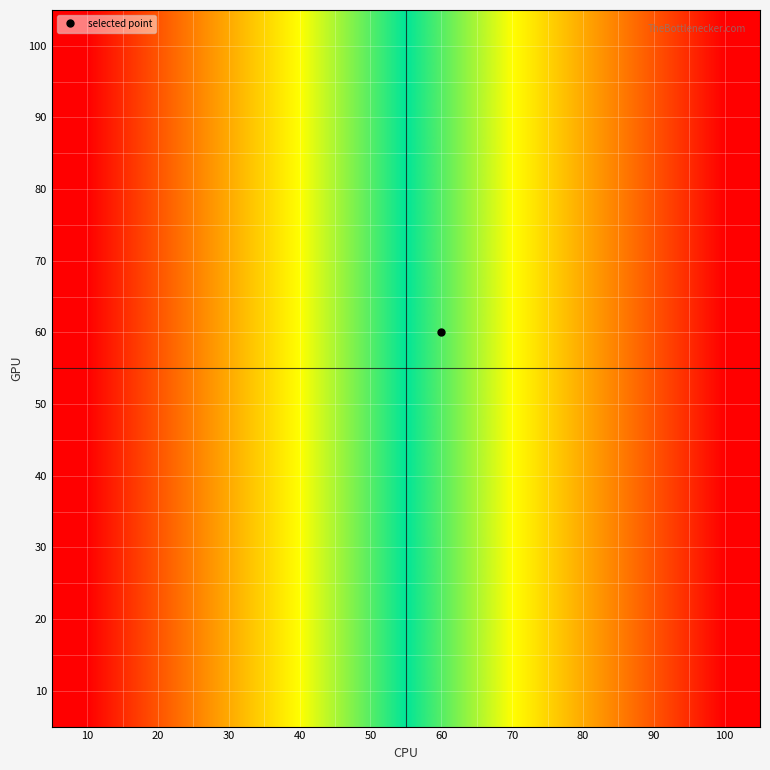

Reading left to right, transcribe all the data shown in this chart.

10: 10=10	20=20	30=30	40=40	50=50	60=60	70=70	80=80	90=90	100=100
20: 10=10	20=20	30=30	40=40	50=50	60=60	70=70	80=80	90=90	100=100
30: 10=10	20=20	30=30	40=40	50=50	60=60	70=70	80=80	90=90	100=100
40: 10=10	20=20	30=30	40=40	50=50	60=60	70=70	80=80	90=90	100=100
50: 10=10	20=20	30=30	40=40	50=50	60=60	70=70	80=80	90=90	100=100
60: 10=10	20=20	30=30	40=40	50=50	60=60	70=70	80=80	90=90	100=100
70: 10=10	20=20	30=30	40=40	50=50	60=60	70=70	80=80	90=90	100=100
80: 10=10	20=20	30=30	40=40	50=50	60=60	70=70	80=80	90=90	100=100
90: 10=10	20=20	30=30	40=40	50=50	60=60	70=70	80=80	90=90	100=100
100: 10=10	20=20	30=30	40=40	50=50	60=60	70=70	80=80	90=90	100=100